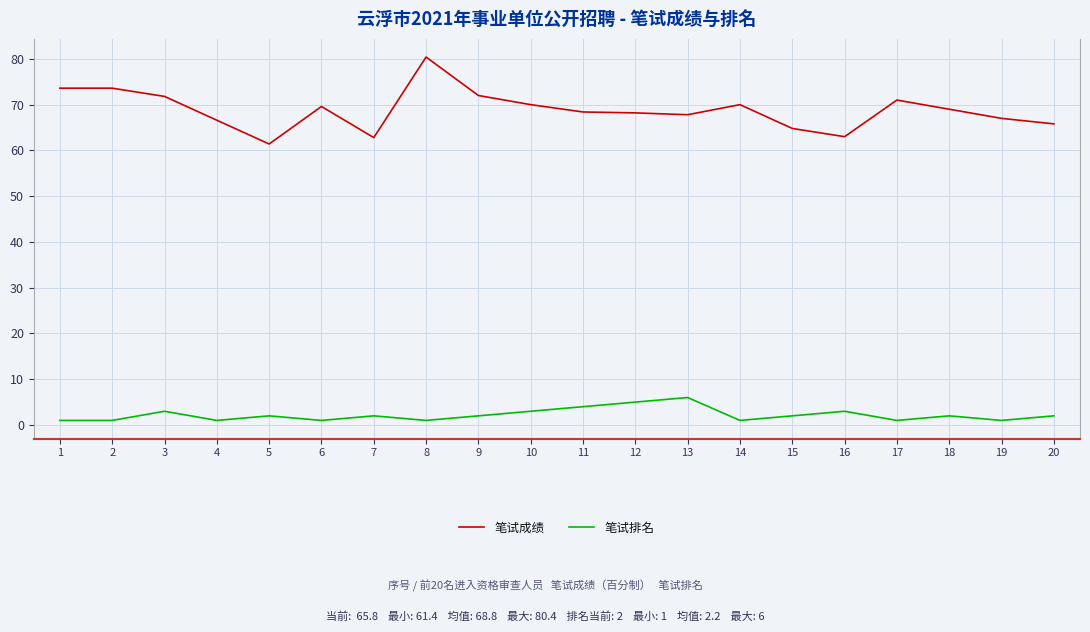

The 笔试成绩 series shows 69.0 at 18. True or false?

True